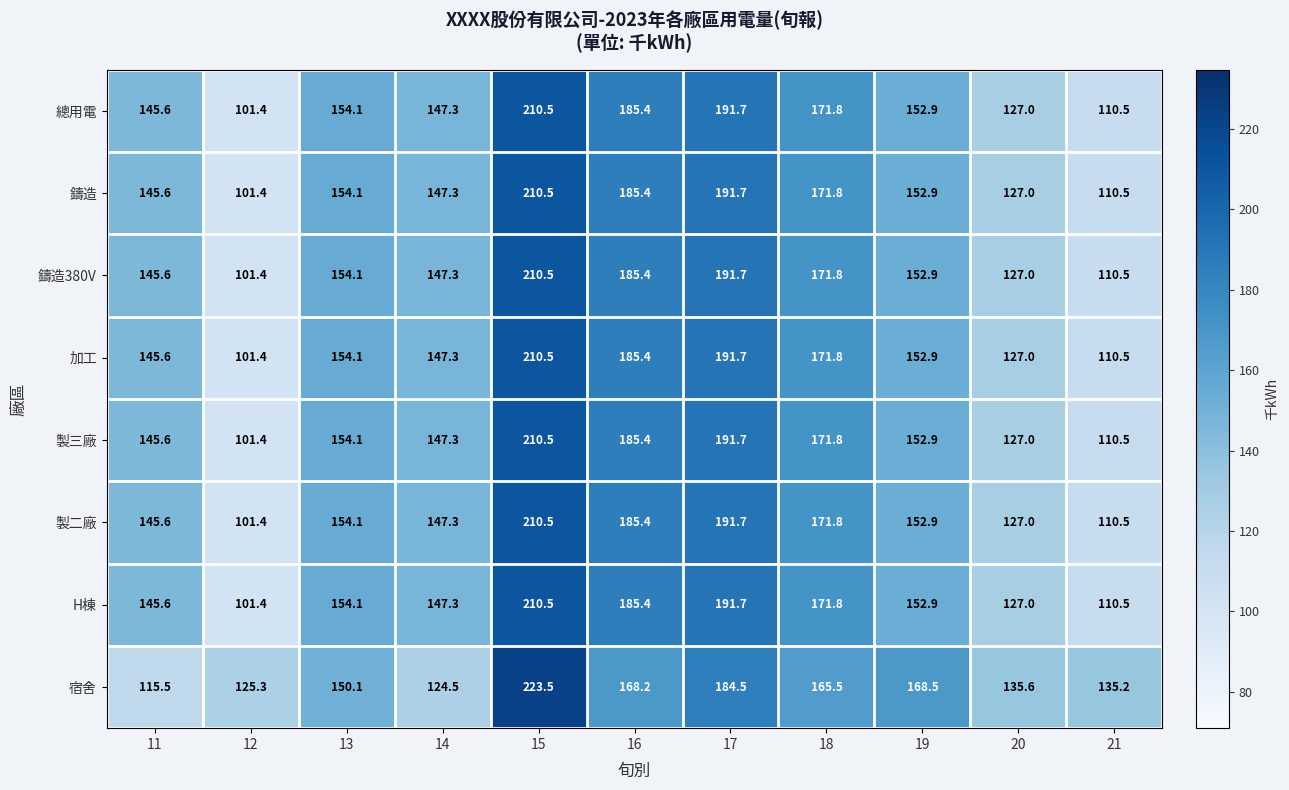

List the labels in order of 鑄造380V value, smallest first.

12, 21, 20, 11, 14, 19, 13, 18, 16, 17, 15